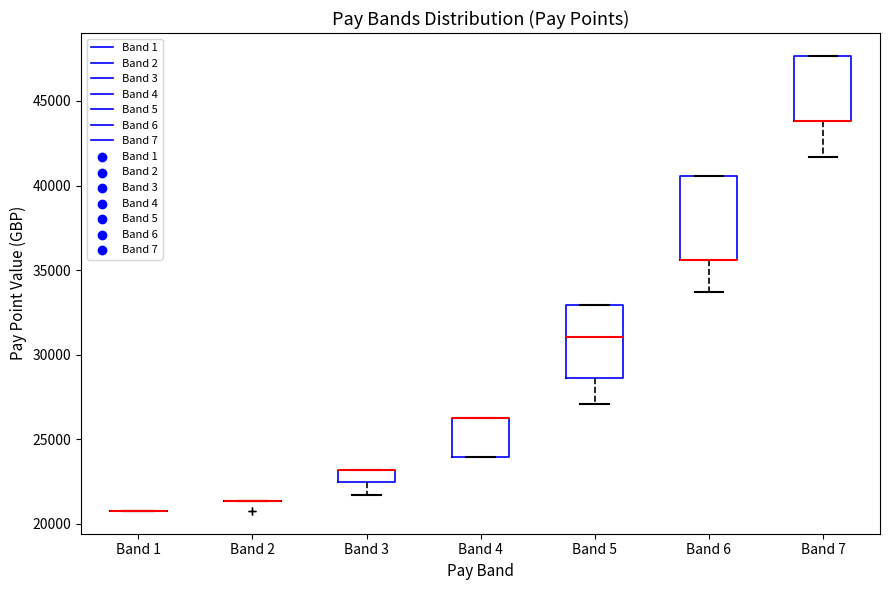

Comparing the boxes themselves (not the whiskers), which one is the tallest?

Band 6